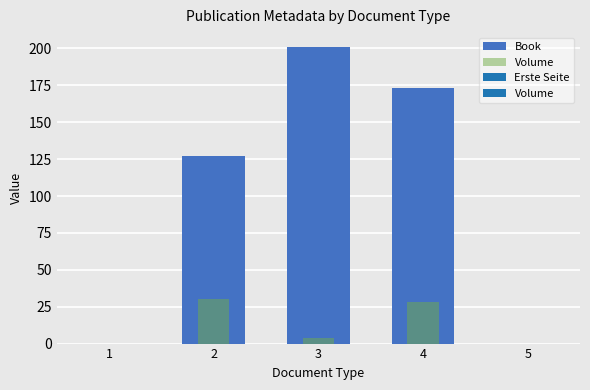

How many data points does each series have?

5